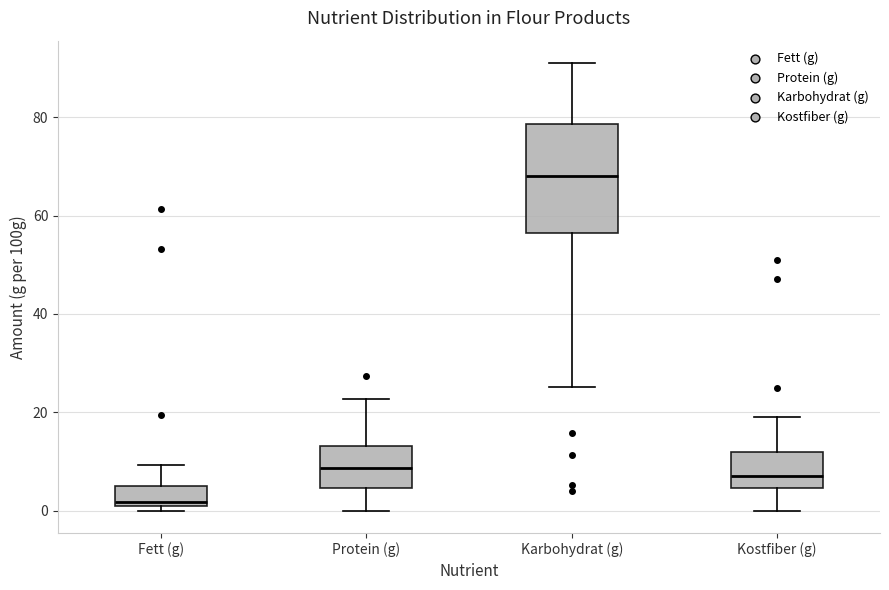

Reading left to right, transcribe this box plot: for each box, give where its median line is, the range the box spans, and where its two whiskers end, as read against the y-axis. The values are not printed on the chart, so give them approximately, as read against the axis.

Fett (g): median 2, box 0 to 4, whiskers 0 (just below the box's lower edge) to 10
Protein (g): median 8, box 4 to 14, whiskers 0 to 22
Karbohydrat (g): median 68, box 56 to 78, whiskers 26 to 92
Kostfiber (g): median 8, box 4 to 12, whiskers 0 to 20